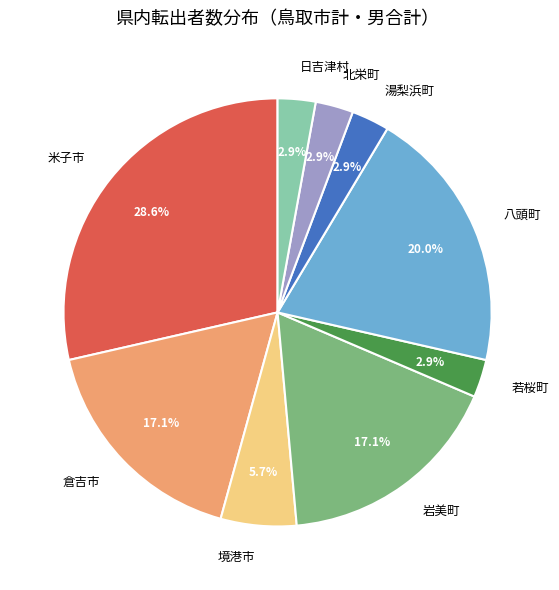

Does any single category account for the majority?

No